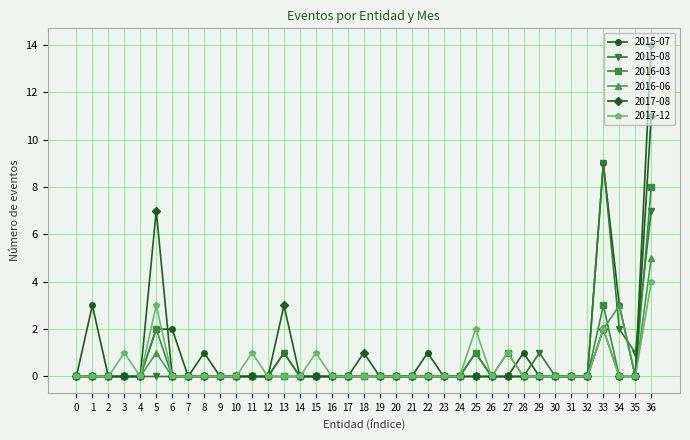

Is it true that 2016-06 equals -3 at 30?

False